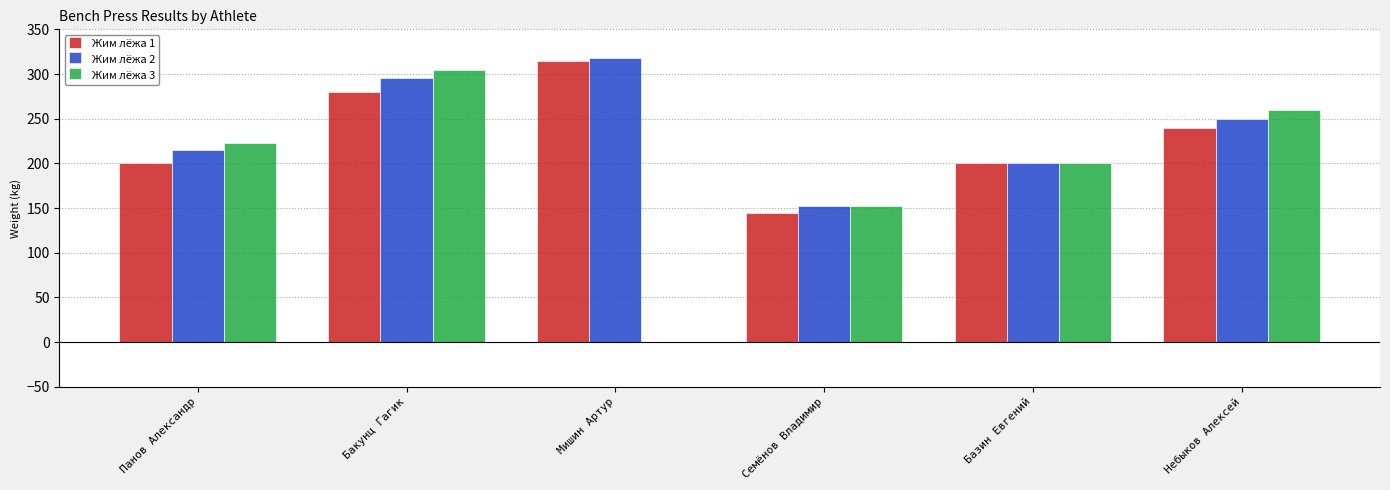

At which category is the sum across all series the highest?

Бакунц Гагик